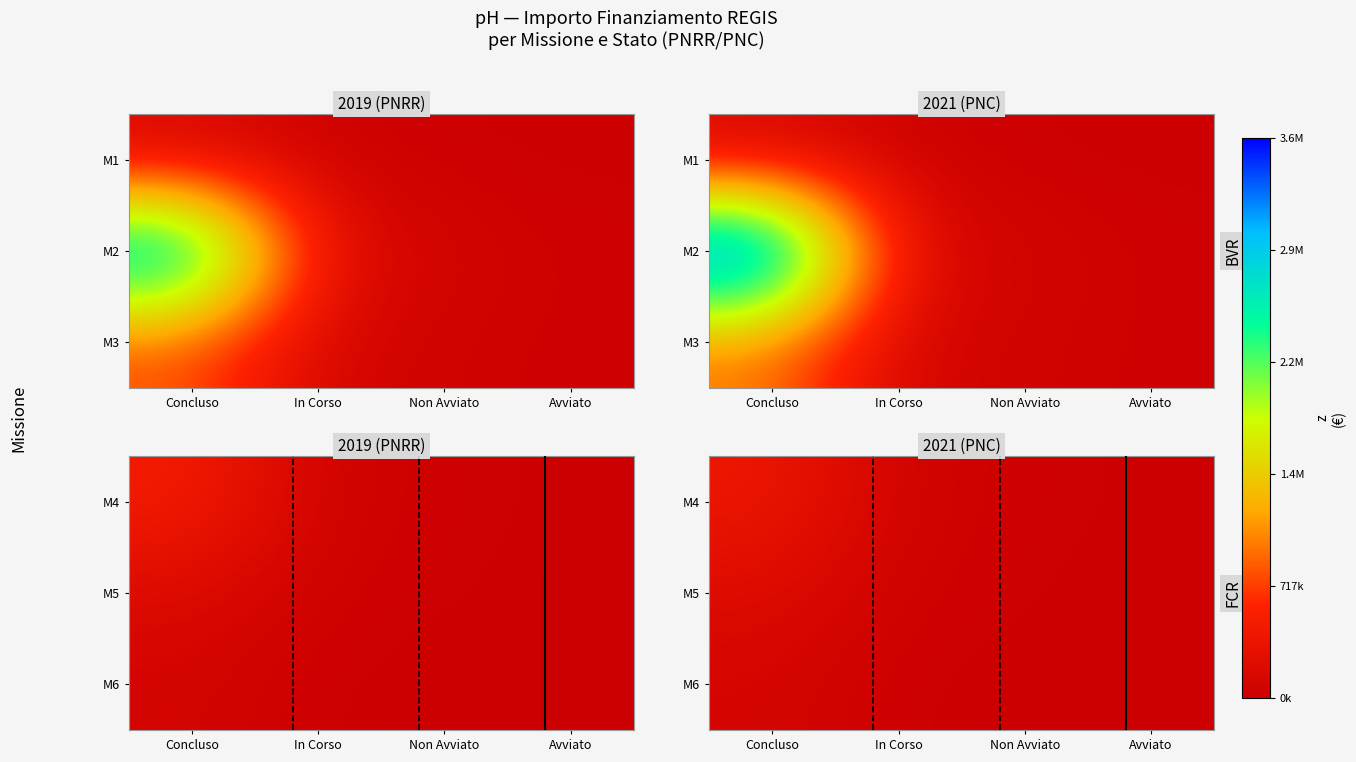

At which category does the chart reach its minimum across all series?

Avviato